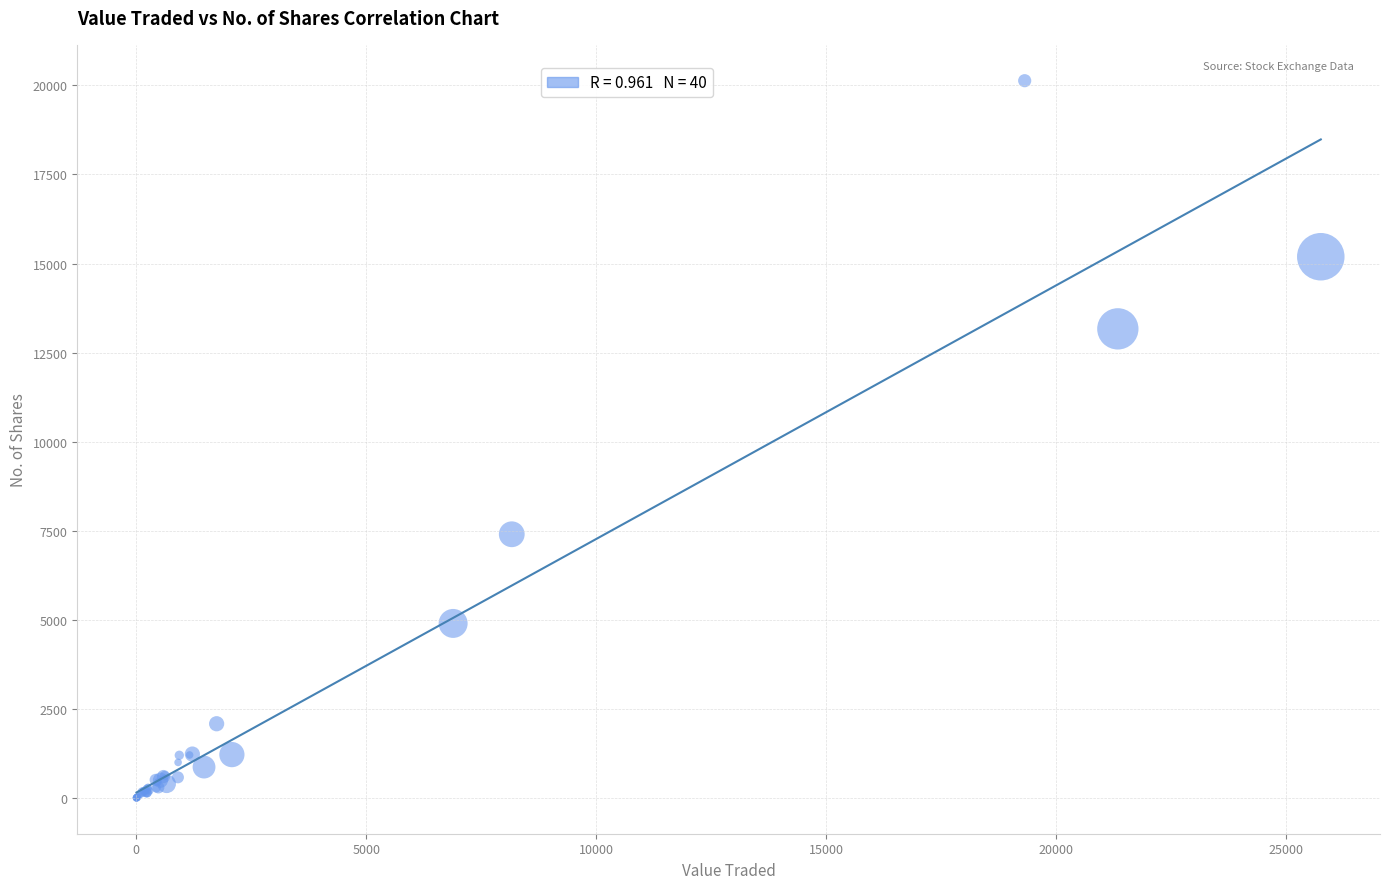

What Y value in the scatter plot is closest to 10067?

7402